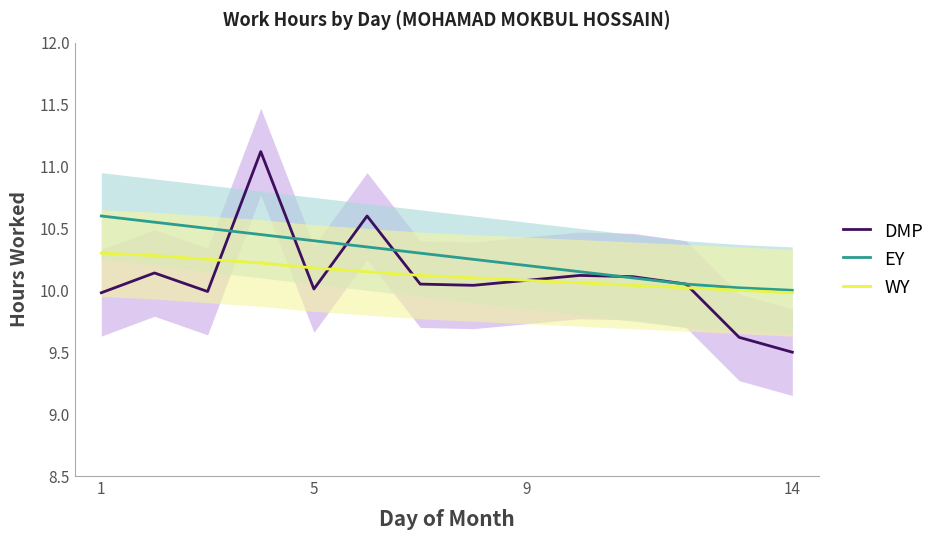

The value of WY at 9 is 4.0. True or false?

False